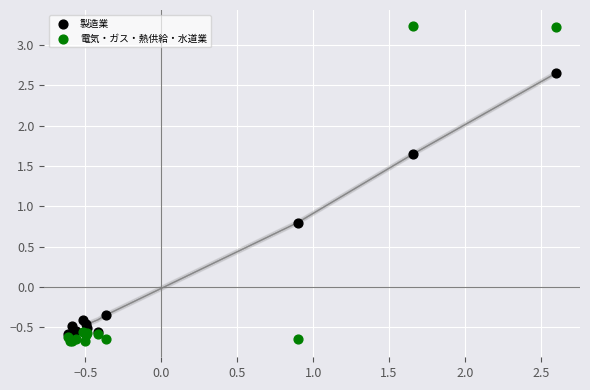

Across all series, what Y value is closest to 1?

0.8